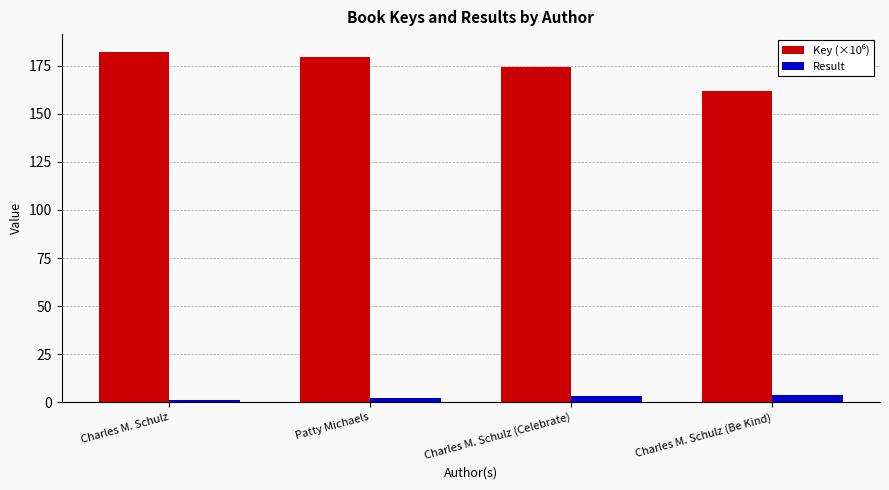

At how many categories does at least one series exceed 160?

4